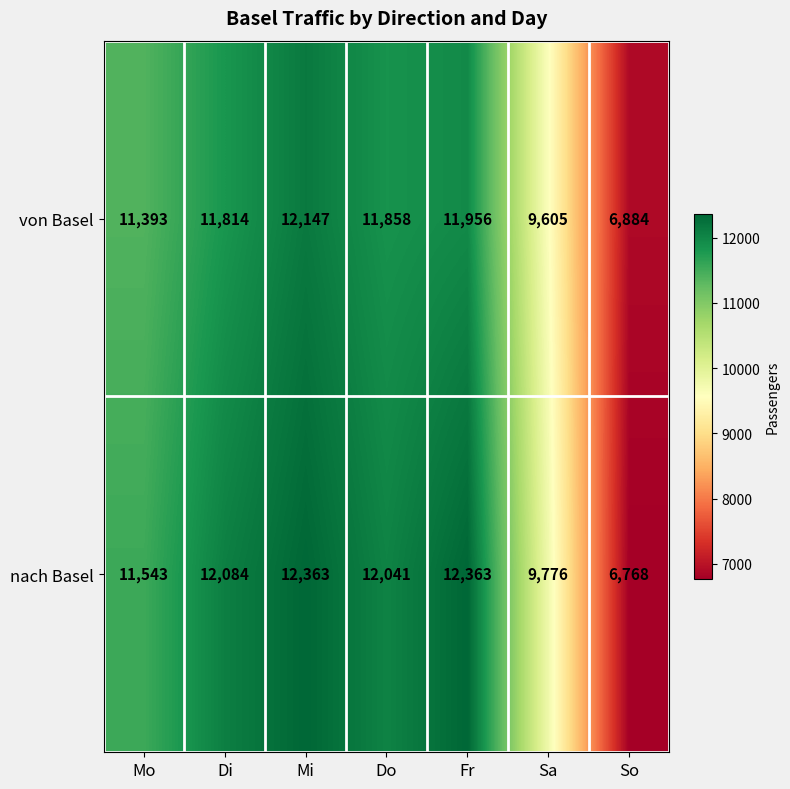

Reading left to right, what are all the values shown in this chart?

von Basel: Mo=11393	Di=11814	Mi=12147	Do=11858	Fr=11956	Sa=9605	So=6884
nach Basel: Mo=11543	Di=12084	Mi=12363	Do=12041	Fr=12363	Sa=9776	So=6768